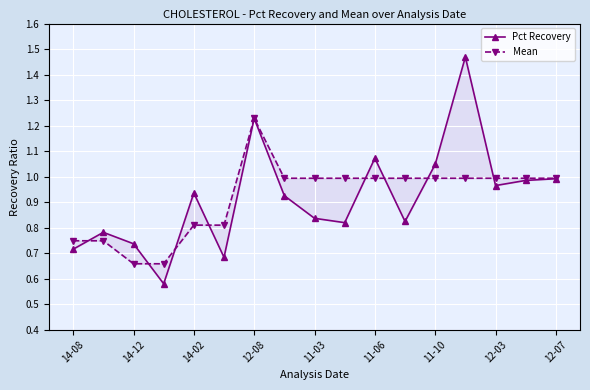

How many lines are shown in the chart?

2